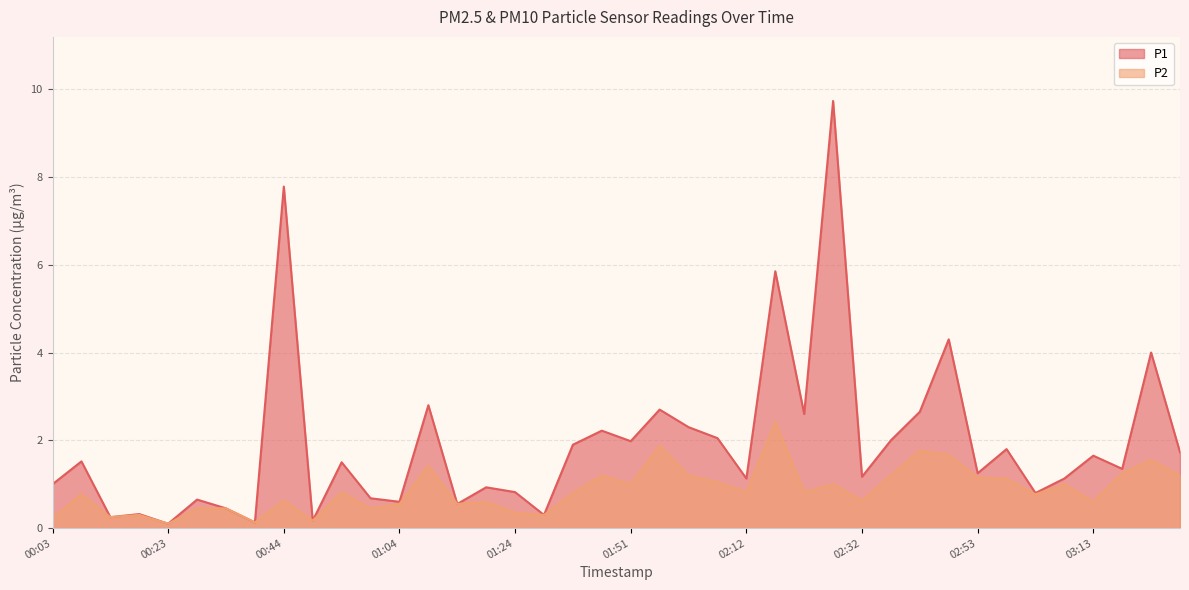

The P2 series shows 0.1 at 00:18. True or false?

False